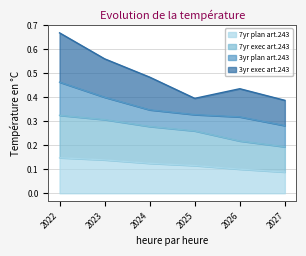

At which category is the sum across all series the highest?

2022